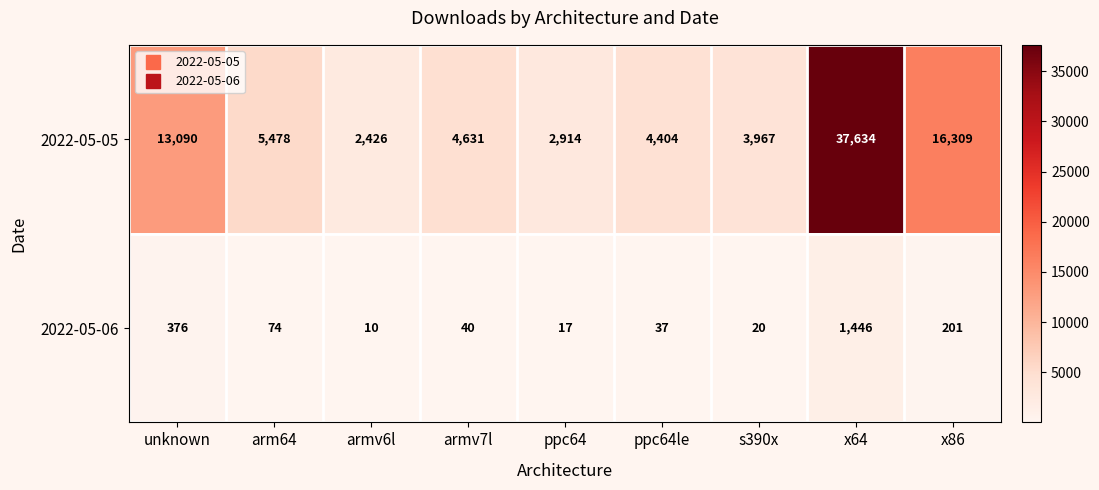

What is the average value of the 2022-05-06 series?

247